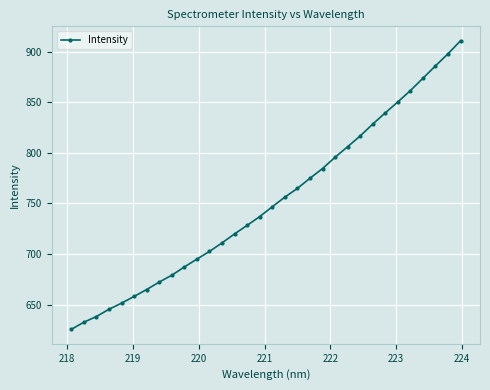

What is the value of the 23rd point from the left?

806.2